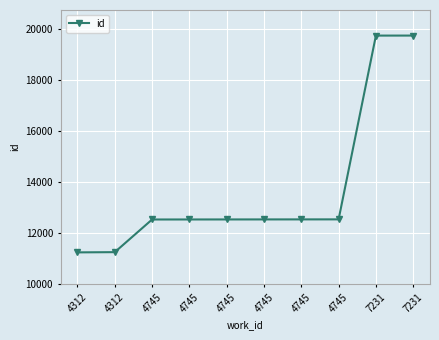

How many categories are shown in the chart?

10